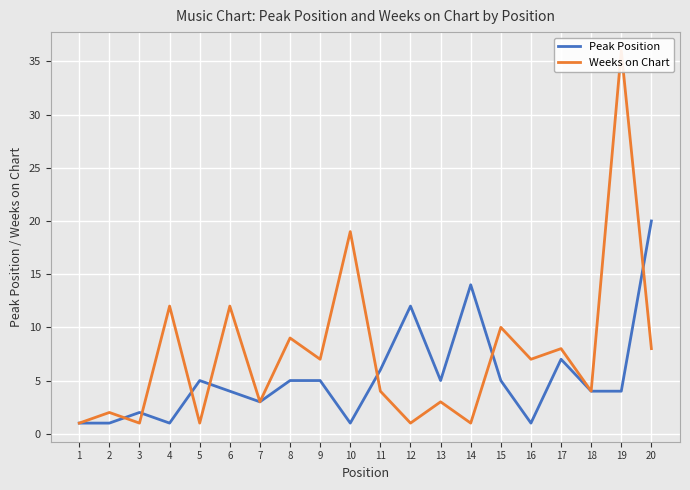

List the labels in order of Weeks on Chart value, largest first.

19, 10, 4, 6, 15, 8, 17, 20, 9, 16, 11, 18, 7, 13, 2, 1, 3, 5, 12, 14